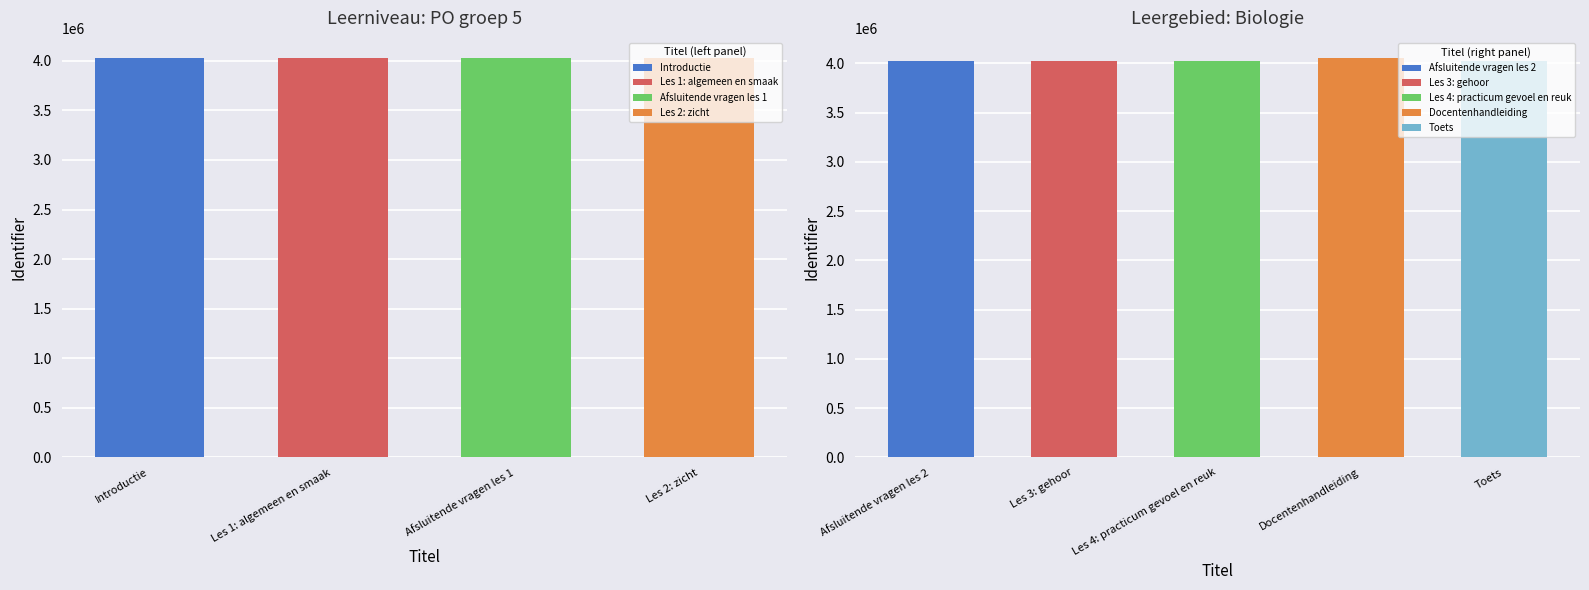

How many bars are there in total?

9